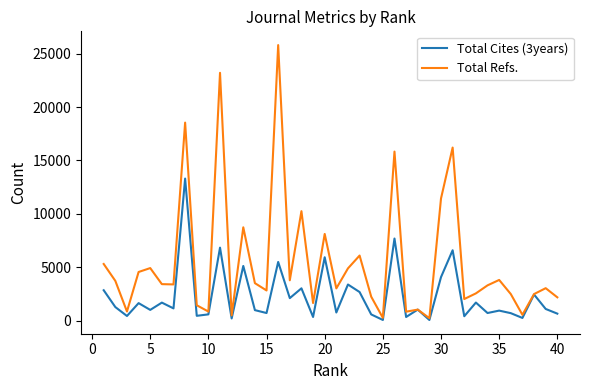

Which series has the widest spread of values?

Total Refs.